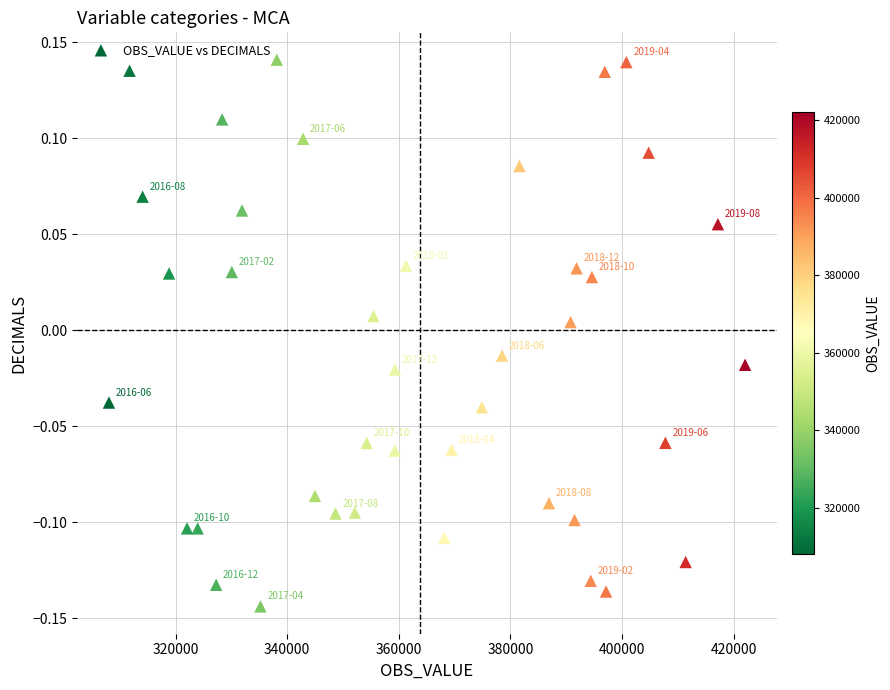

What is the range of Y values (max minus min)?

0.3